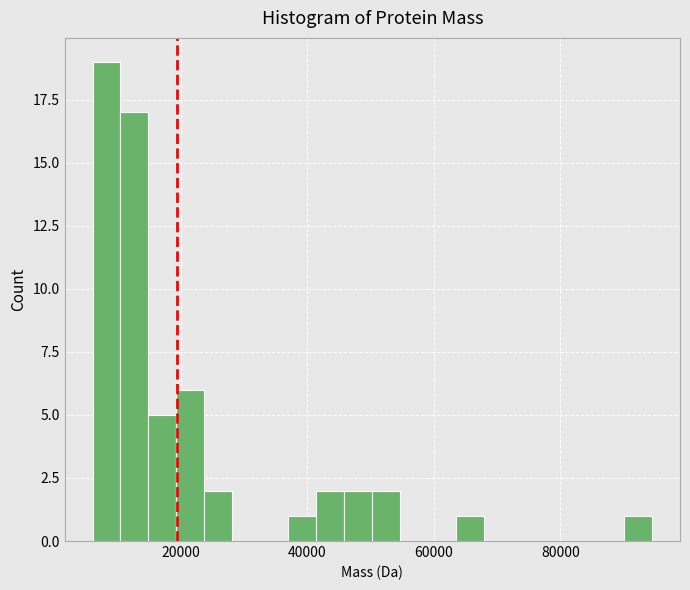

Around what value on the x-axis is the tallest bar? Give the approximate position of its centre, as read against the axis.

8000